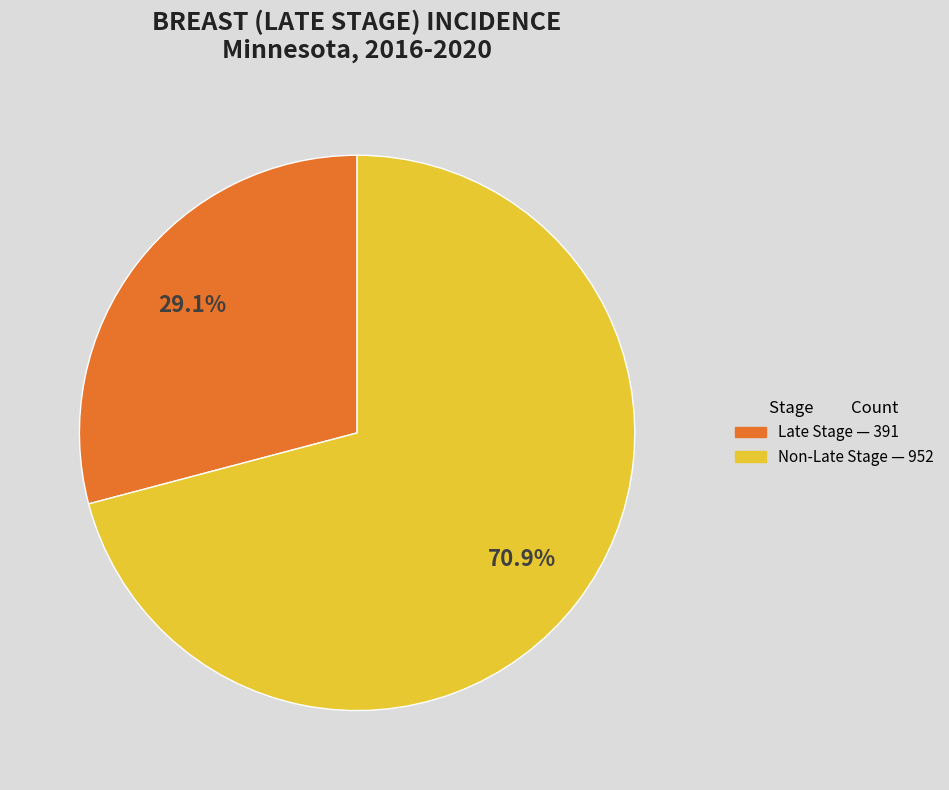

Is there any slice that represents more than half of the pie?

Yes